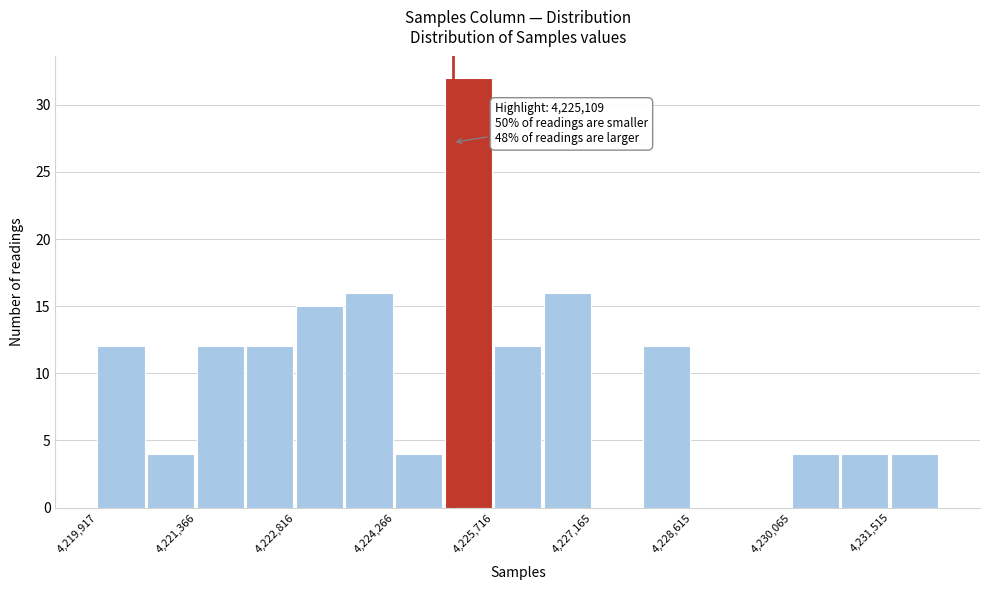

Around what value on the x-axis is the tallest bar? Give the approximate position of its centre, as read against the axis.

4225400